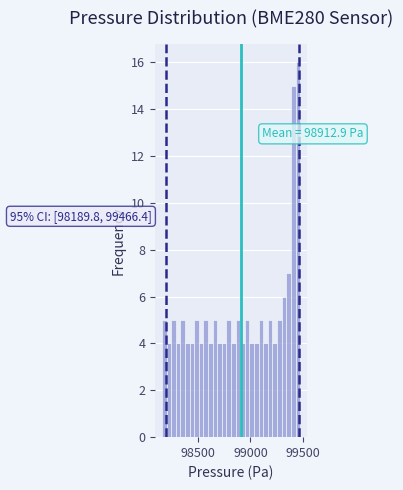

Read against the x-axis, roughly where is the centre of the tallest bar?

99450